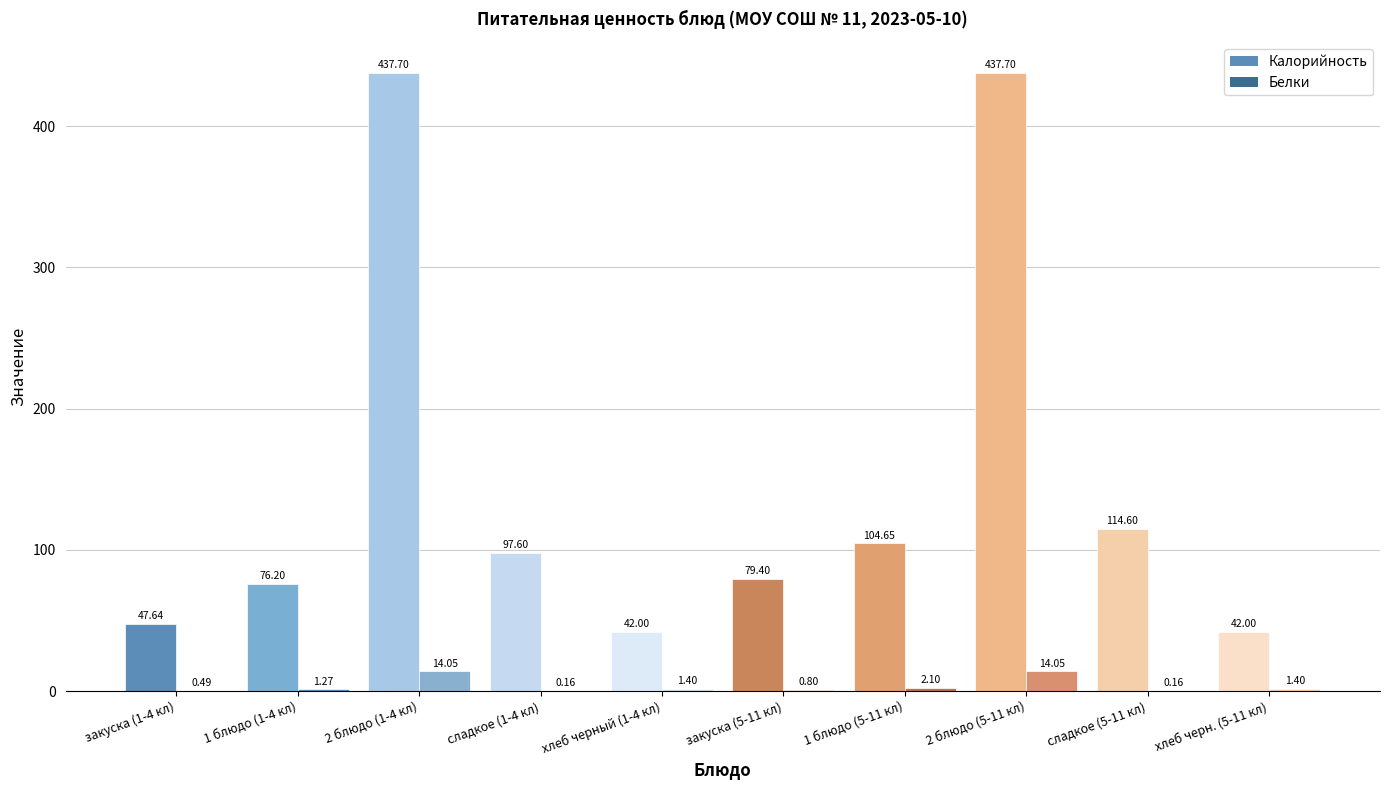

How many distinct data groups are displayed?

2